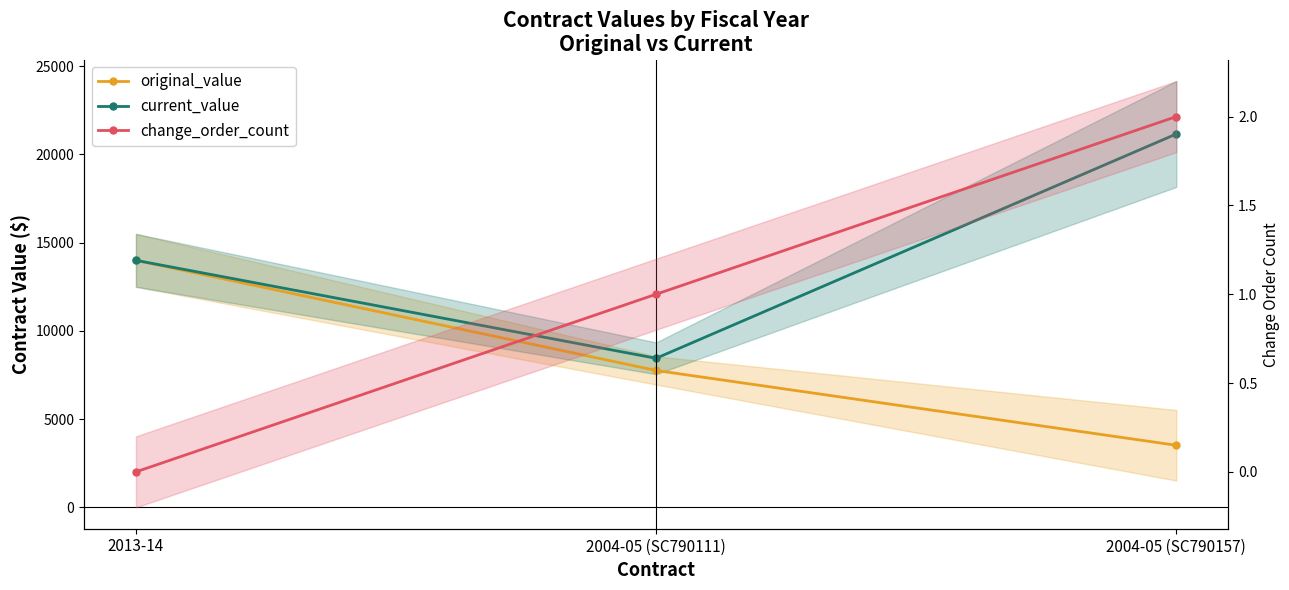

List the series in order of their peak value, lowest first.

change_order_count, original_value, current_value